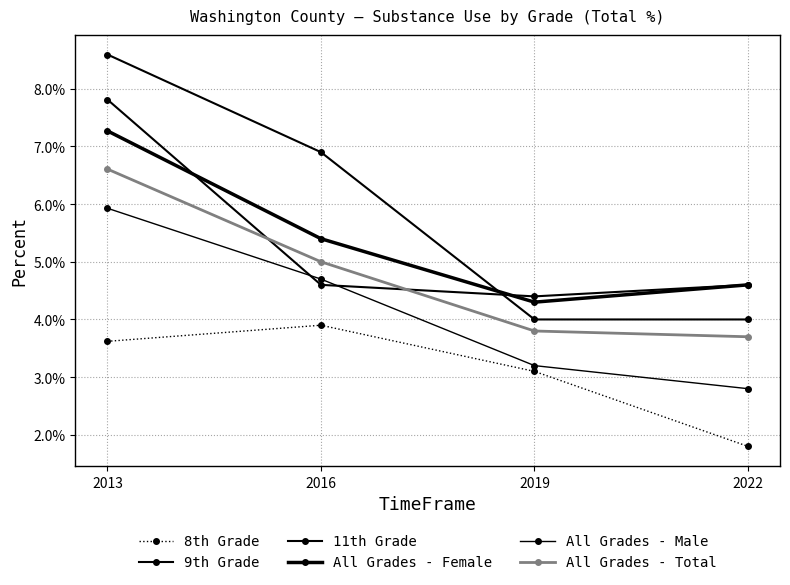

Is this an area chart (filled region under the line)?

No